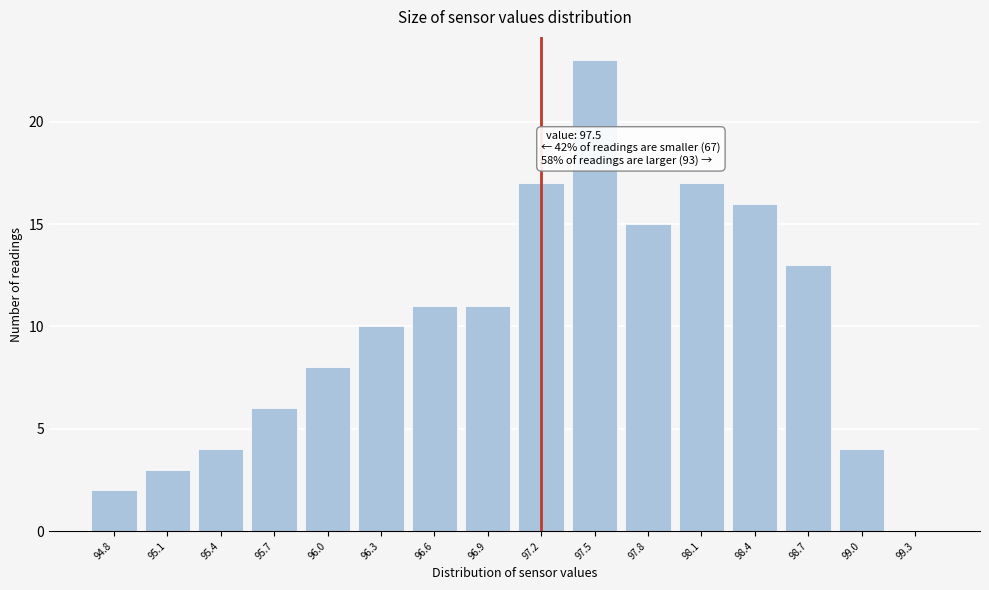

Reading left to right, what are all the values shown in this chart?

94.8=2	95.1=3	95.4=4	95.7=6	96.0=8	96.3=10	96.6=11	96.9=11	97.2=17	97.5=23	97.8=15	98.1=17	98.4=16	98.7=13	99.0=4	99.3=0